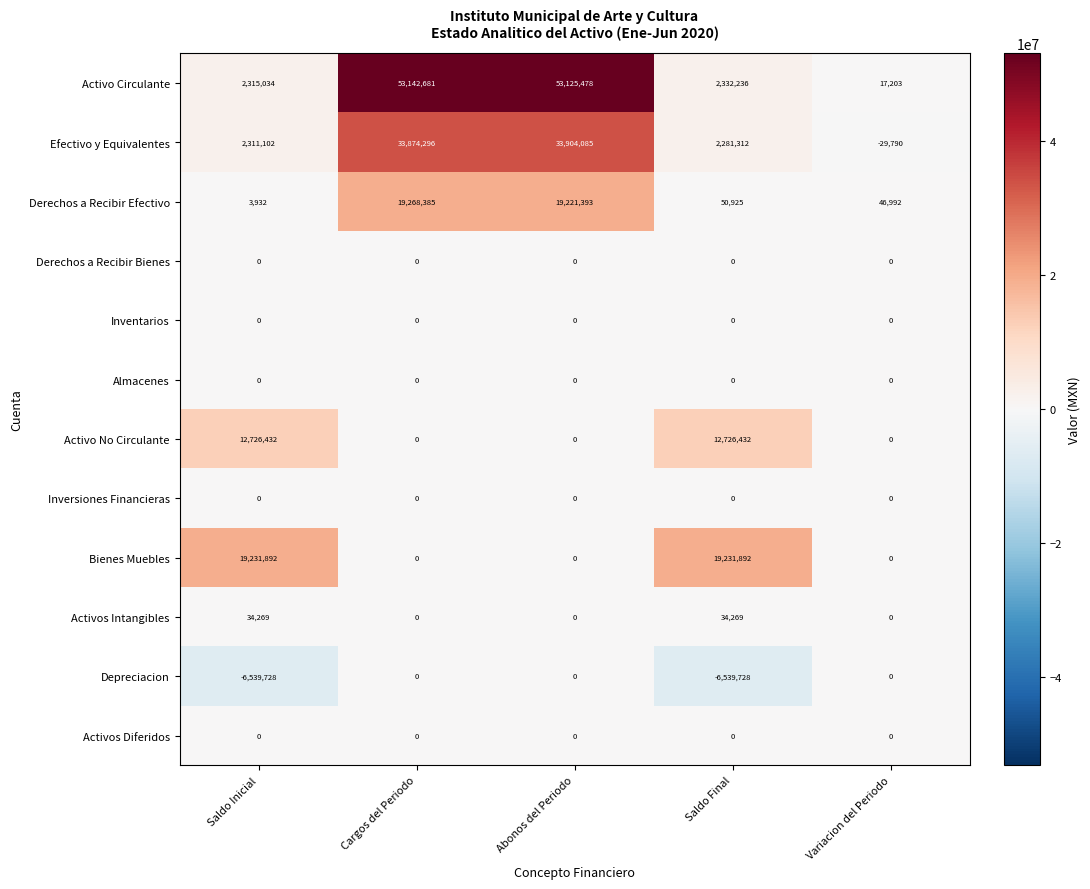

How many values in the Derechos a Recibir Efectivo series are below 50925?

2